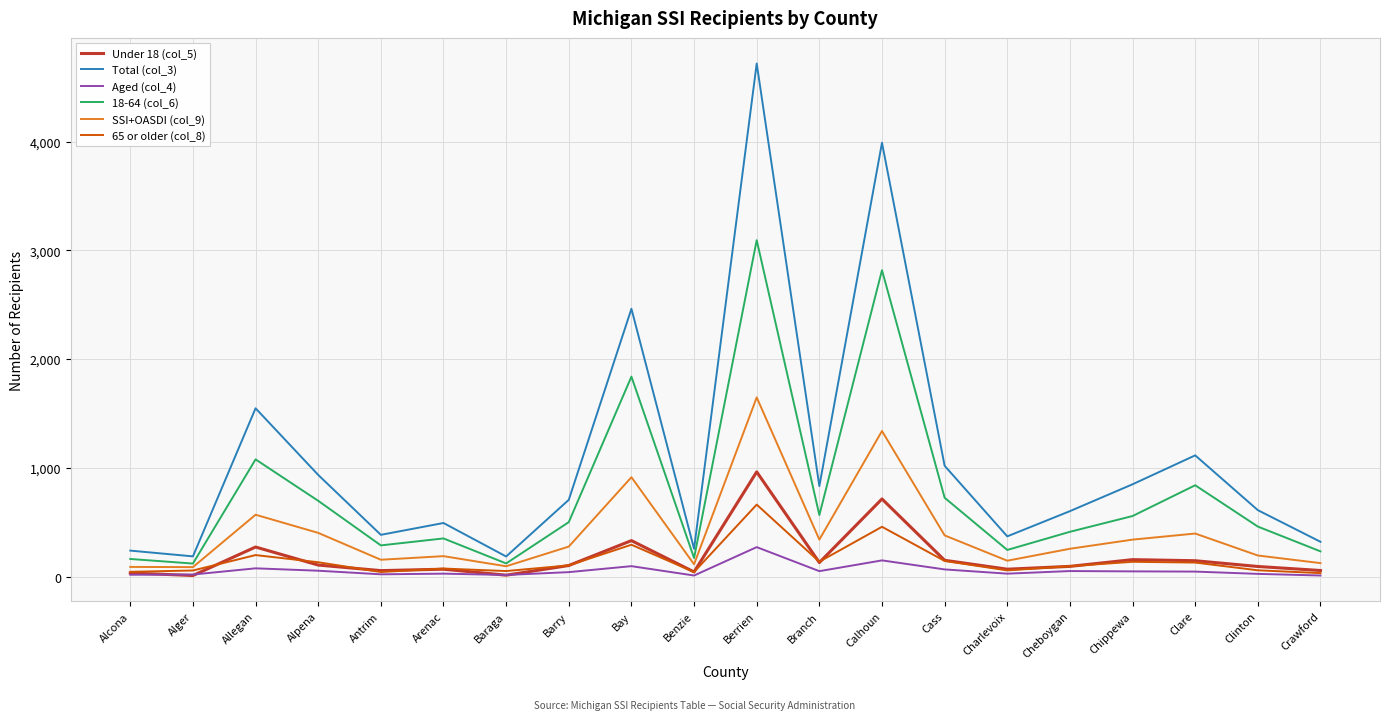

List the series in order of their peak value, lowest first.

Aged (col_4), 65 or older (col_8), Under 18 (col_5), SSI+OASDI (col_9), 18-64 (col_6), Total (col_3)